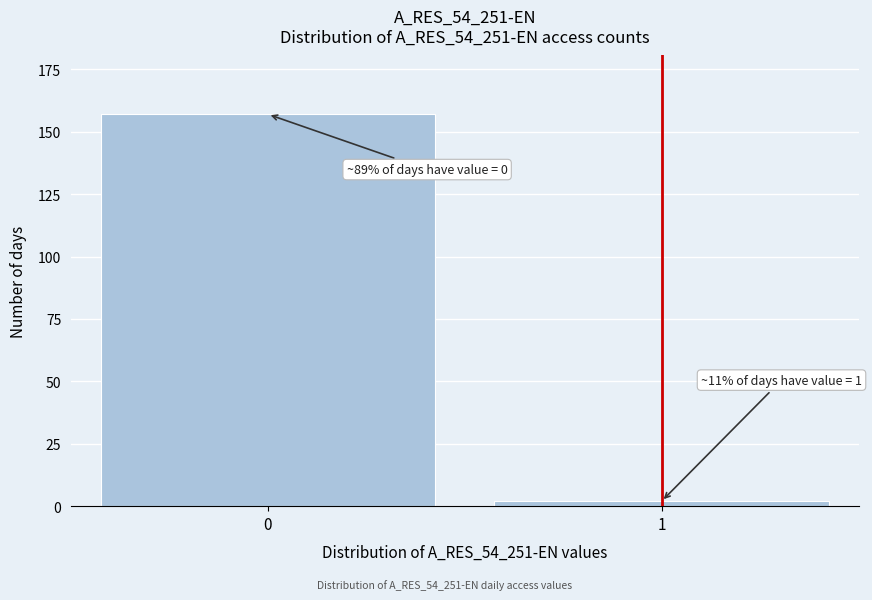

Reading right to left, extract all data points from this chart.

2	157